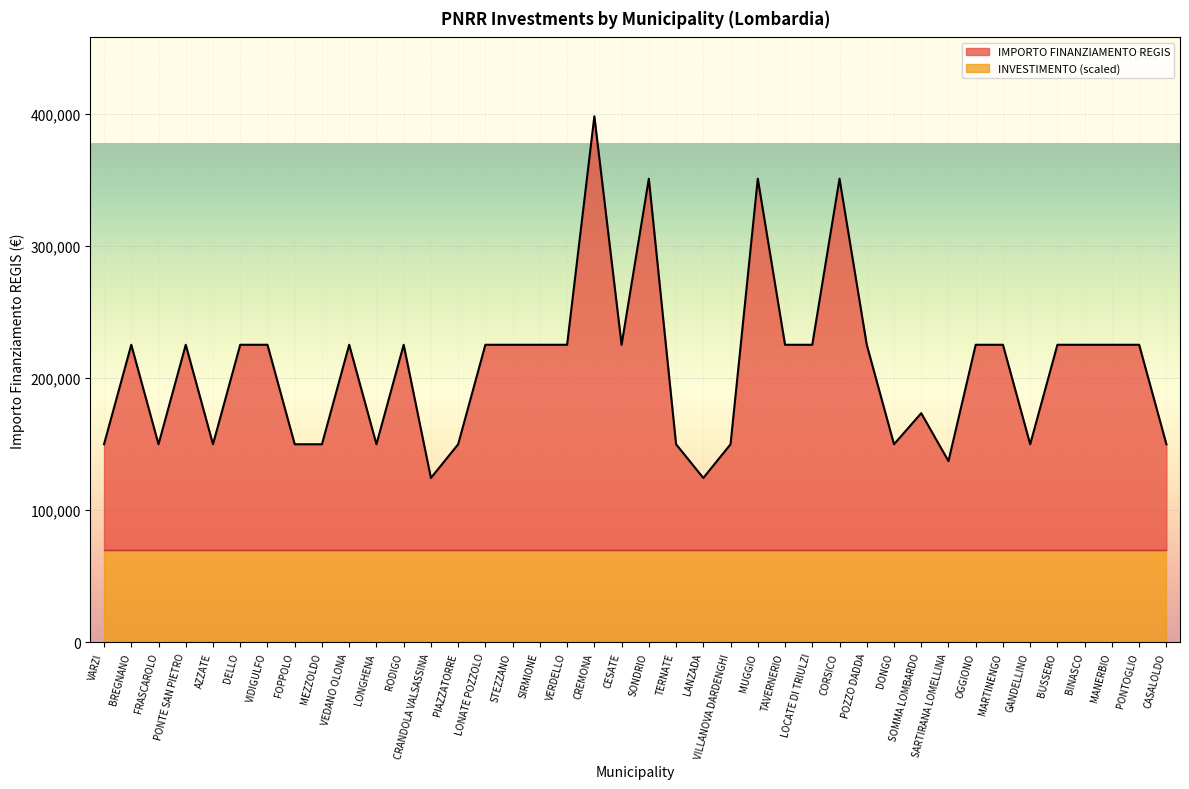

List the labels in order of value, largest first.

CREMONA, SONDRIO, MUGGIO, CORSICO, BREGNANO, PONTE SAN PIETRO, DELLO, VIDIGULFO, VEDANO OLONA, RODIGO, LONATE POZZOLO, STEZZANO, SIRMIONE, VERDELLO, CESATE, TAVERNERIO, LOCATE DI TRIULZI, POZZO DADDA, OGGIONO, MARTINENGO, BUSSERO, BINASCO, MANERBIO, PONTOGLIO, SOMMA LOMBARDO, VARZI, FRASCAROLO, AZZATE, FOPPOLO, MEZZOLDO, LONGHENA, PIAZZATORRE, TERNATE, VILLANOVA DARDENGHI, DONGO, GANDELLINO, CASALOLDO, SARTIRANA LOMELLINA, CRANDOLA VALSASSINA, LANZADA